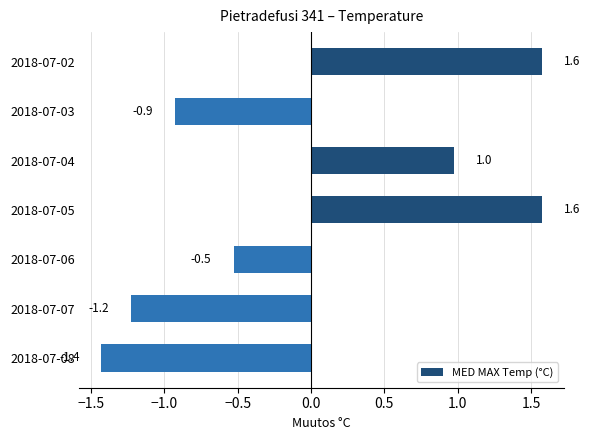

What is the smallest value displayed?

-1.4